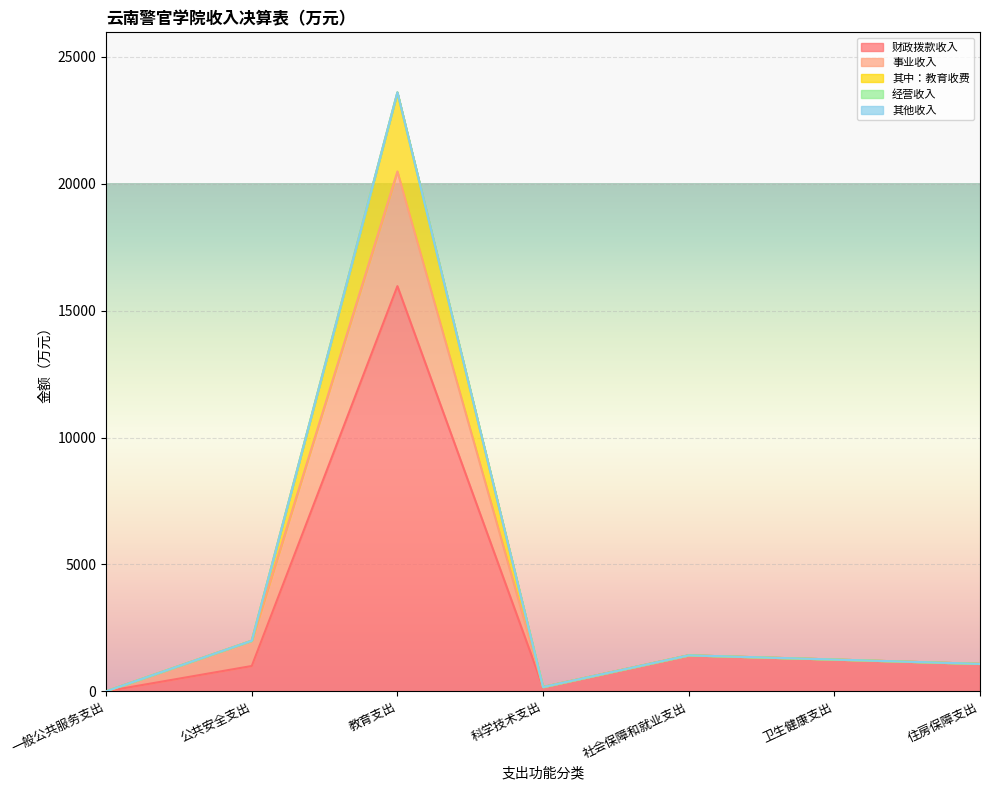

At which category is the sum across all series the highest?

教育支出